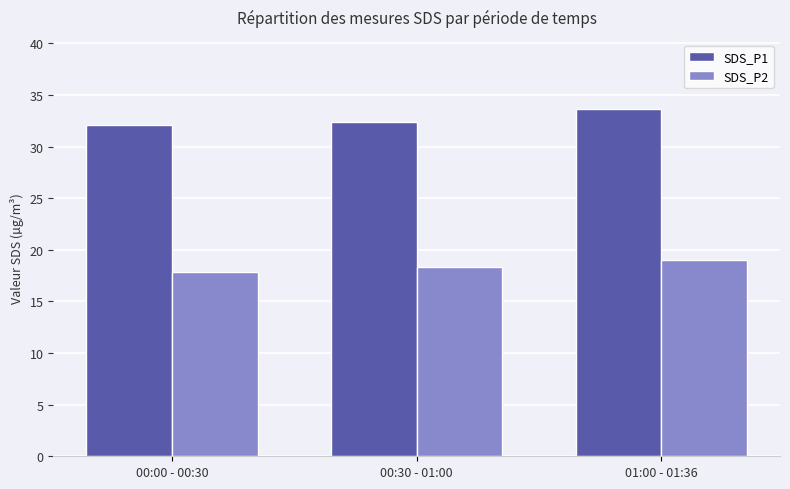

What is the difference between the highest and lowest values at 00:00 - 00:30?

14.3